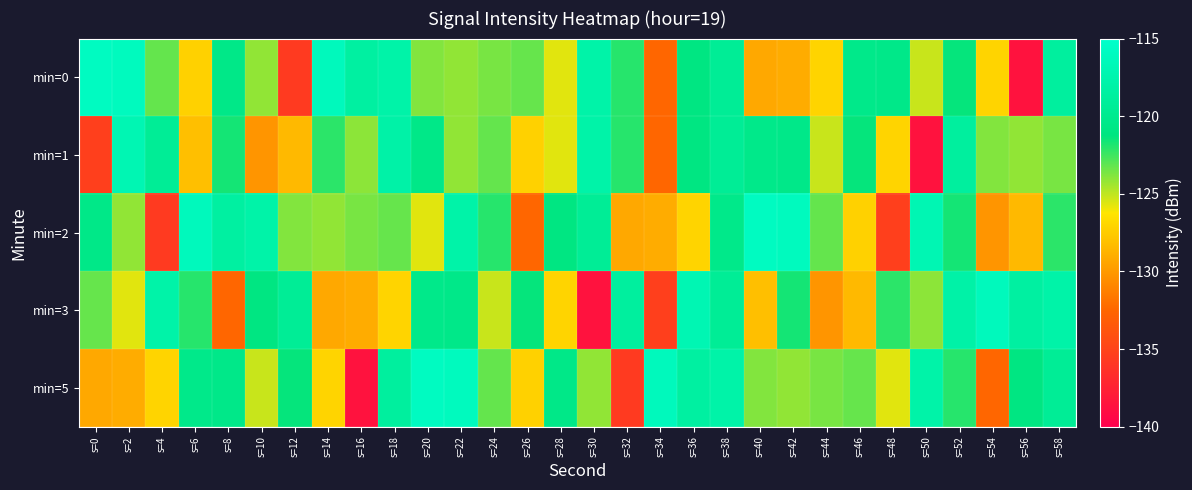

At s=42, list the series in order from smallest to largest.

min=0, min=5, min=3, min=1, min=2